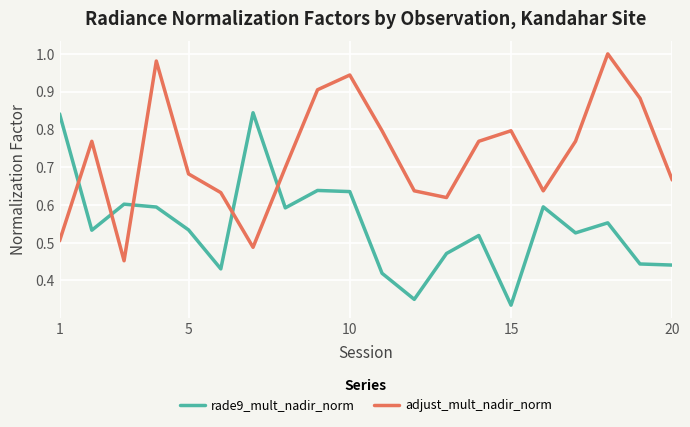

List the series in order of their peak value, lowest first.

rade9_mult_nadir_norm, adjust_mult_nadir_norm